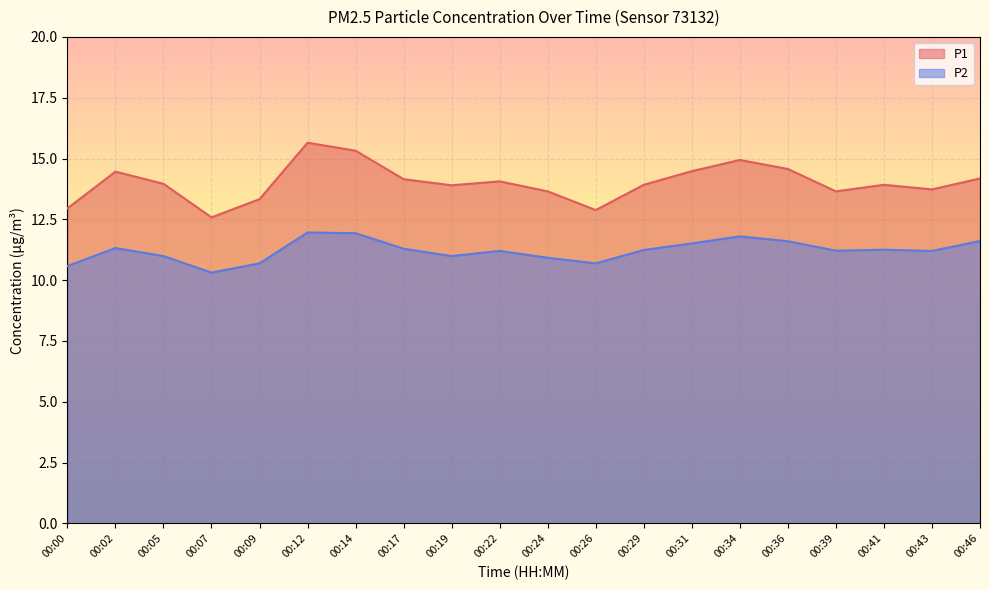

Which category has the highest value across all series?

00:12